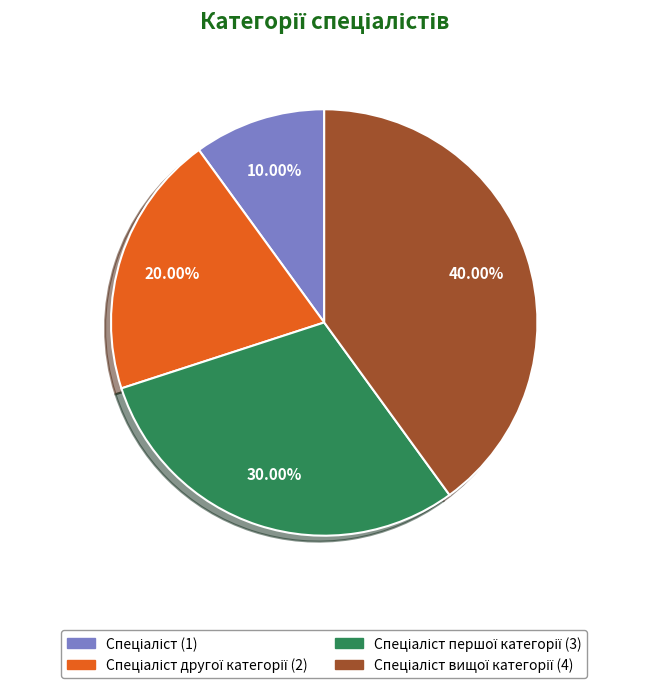

Is there a majority slice in this chart?

No